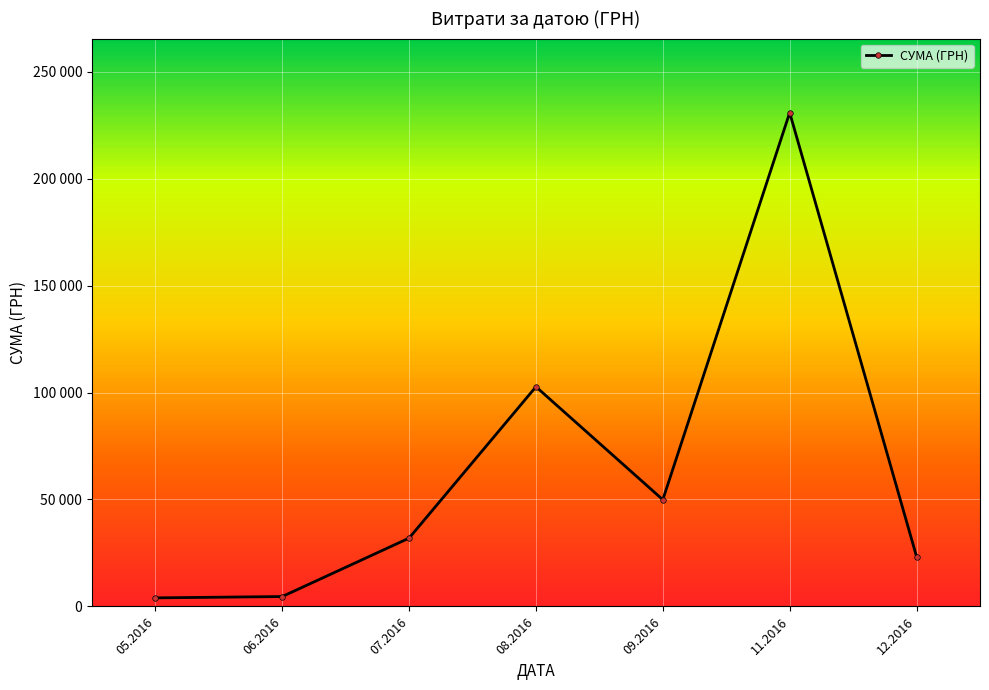

Is this an area chart (filled region under the line)?

No